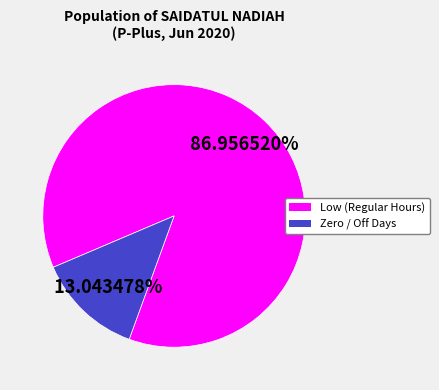

Is there any slice that represents more than half of the pie?

Yes